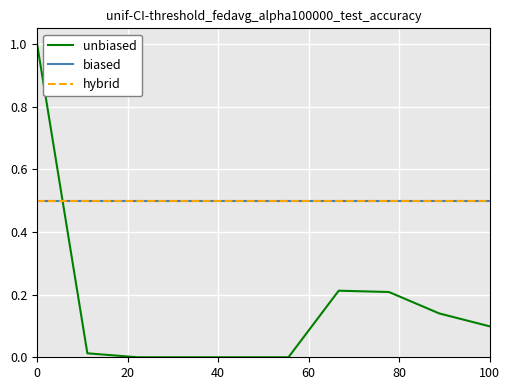

What is the difference between the second highest and minimum values in the unbiased series?

0.2